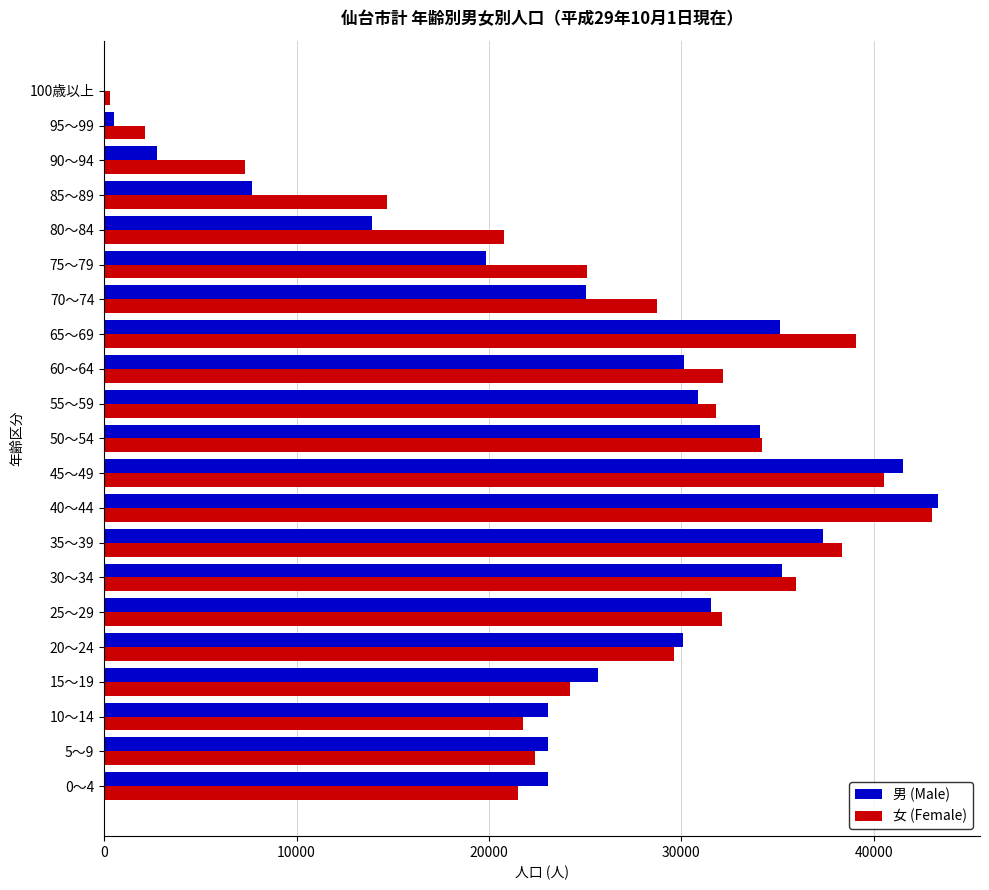

The value of 男 (Male) at 50～54 is 34081. True or false?

True